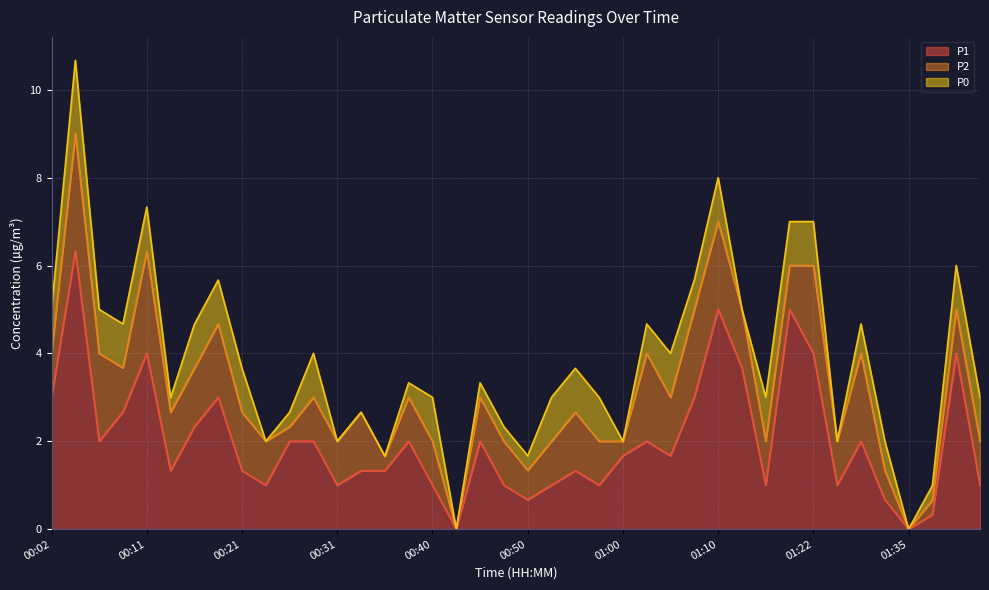

List the series in order of their peak value, lowest first.

P0, P2, P1